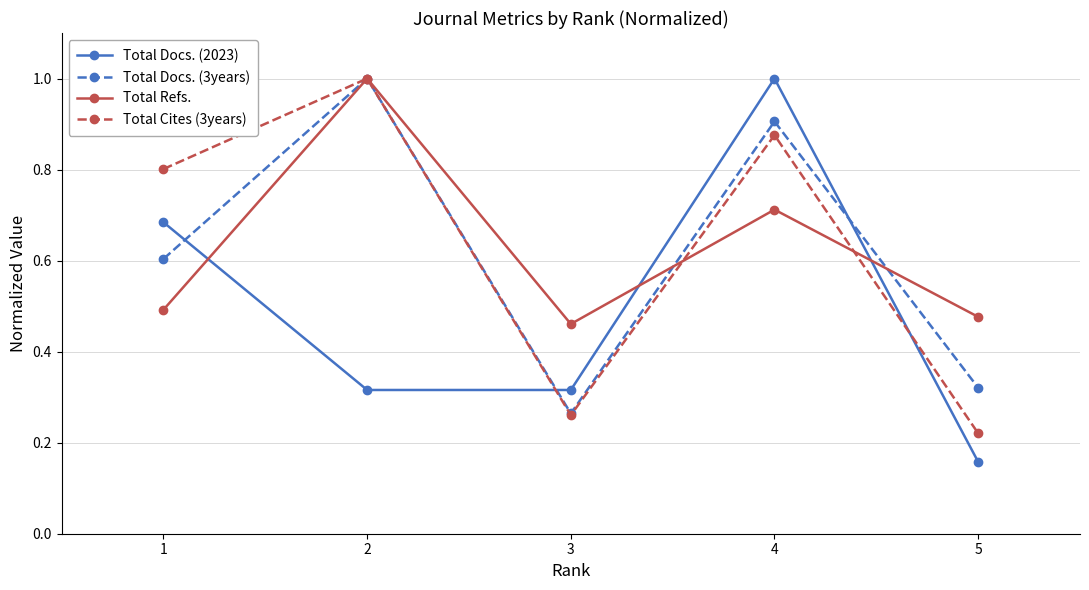

Does the chart have visible grid lines?

Yes